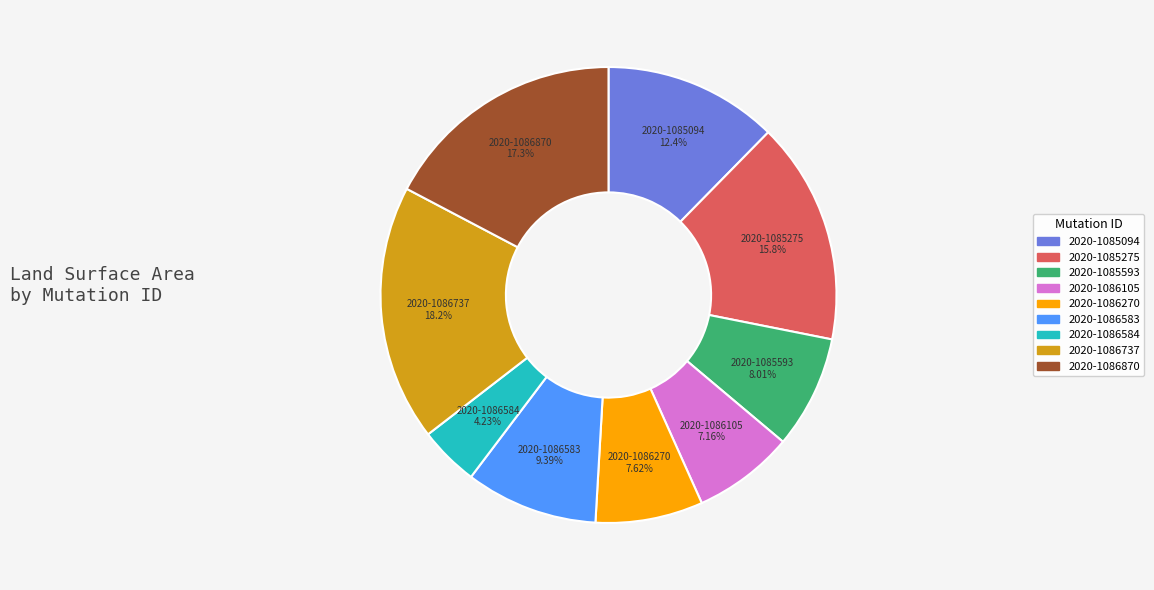

Combined, do 2020-1086870 and 2020-1085275 account for over 50%?

No